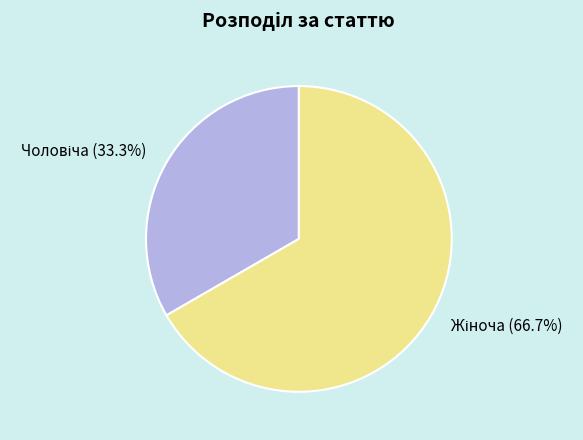

Does any single category account for the majority?

Yes